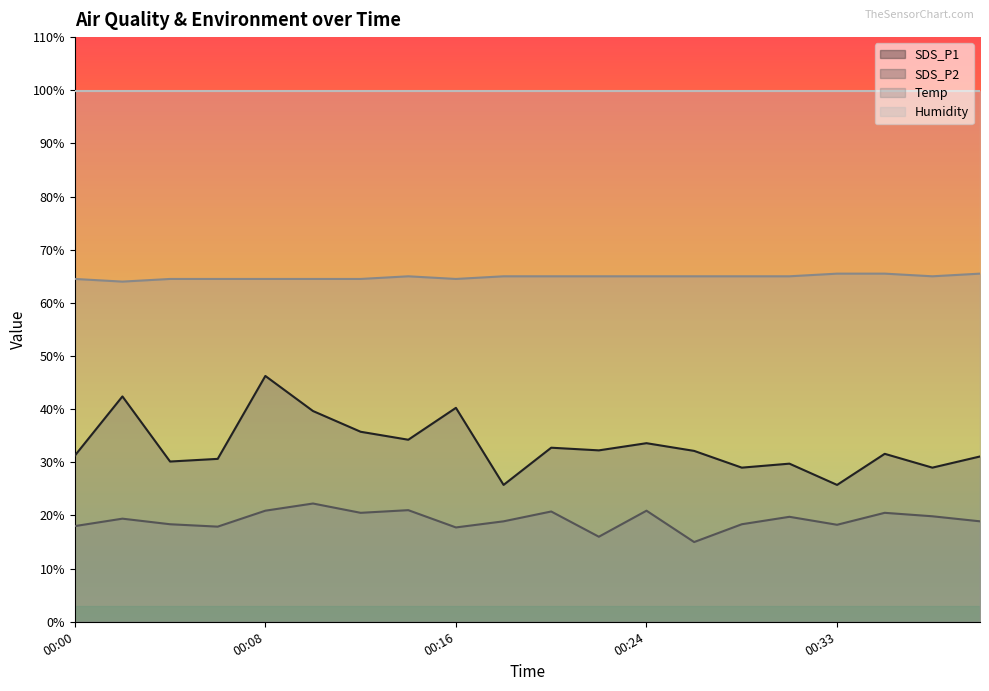

Which series has the largest range (max minus min)?

SDS_P1